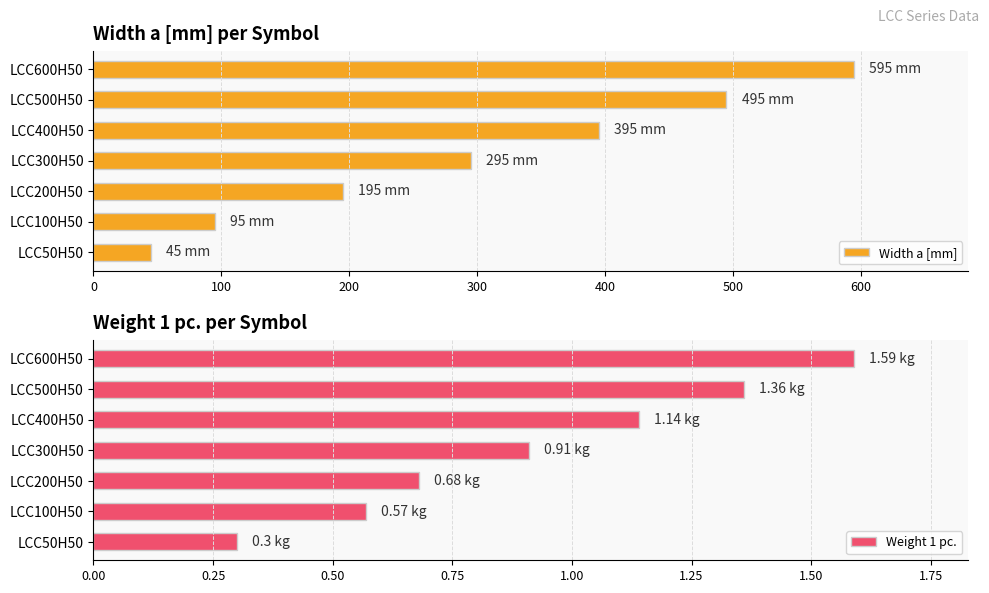

Is it true that Width a [mm] equals 59 at LCC200H50?

False